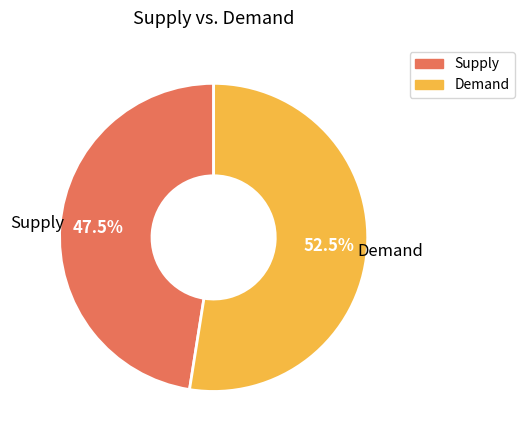

Is there any slice that represents more than half of the pie?

Yes